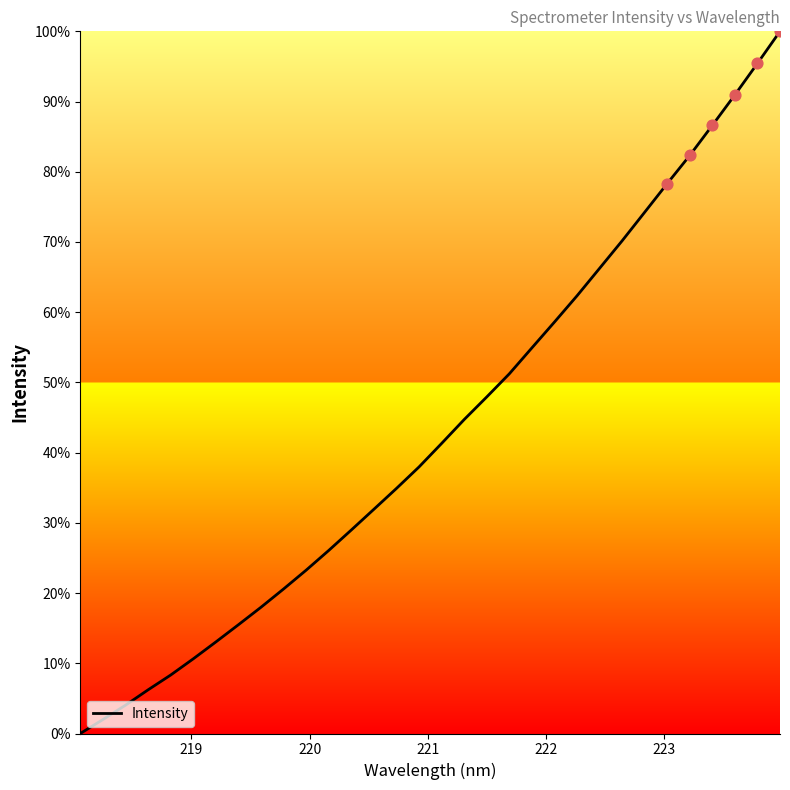

What is the maximum value shown in the chart?

100.0